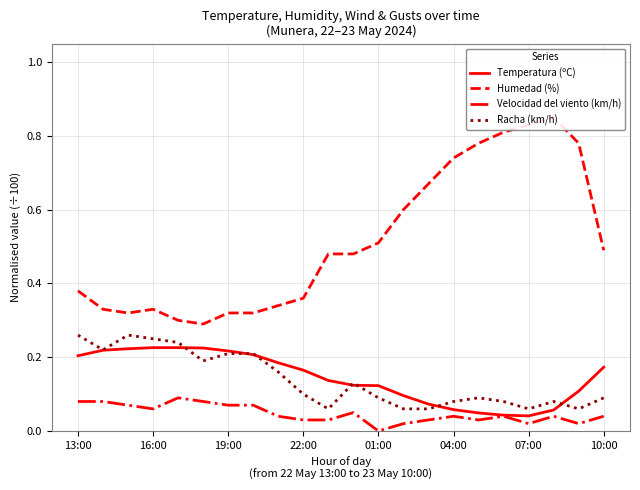

How many lines are shown in the chart?

4